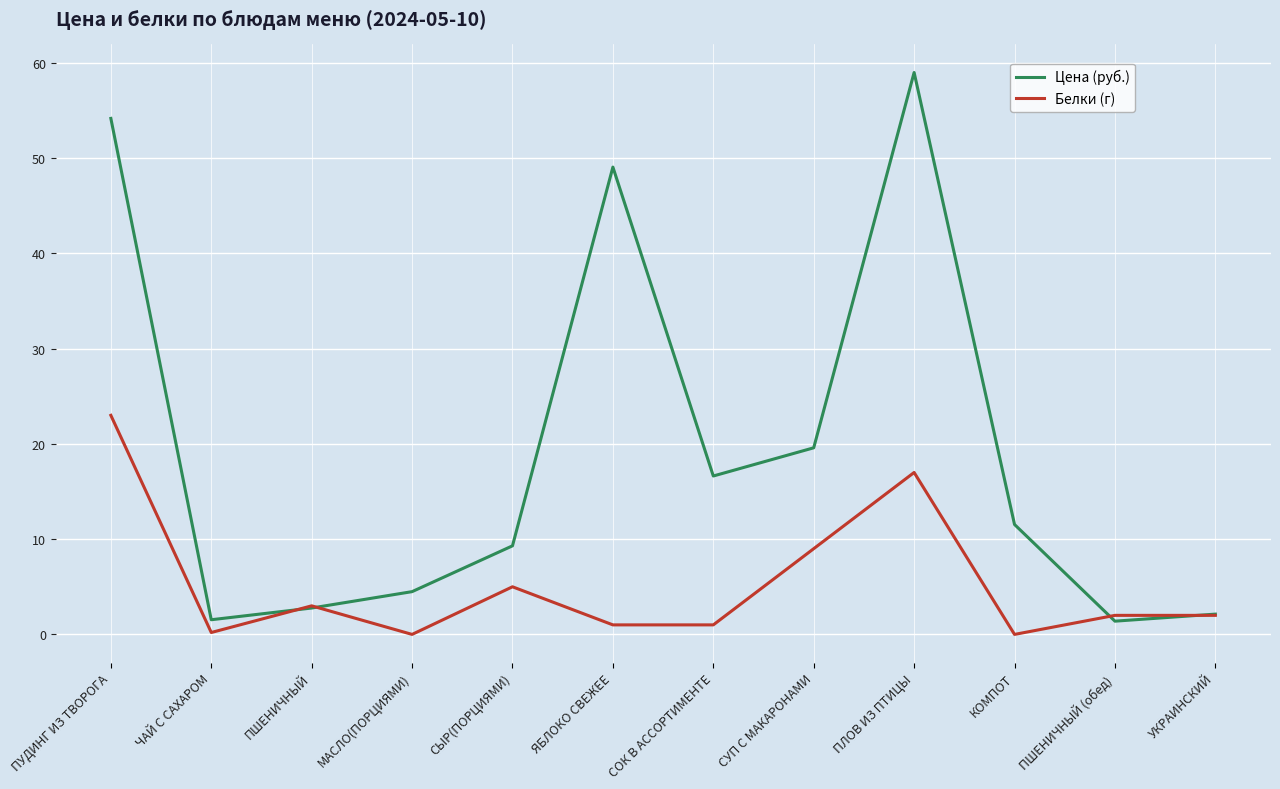

What is the greatest value displayed?

59.0